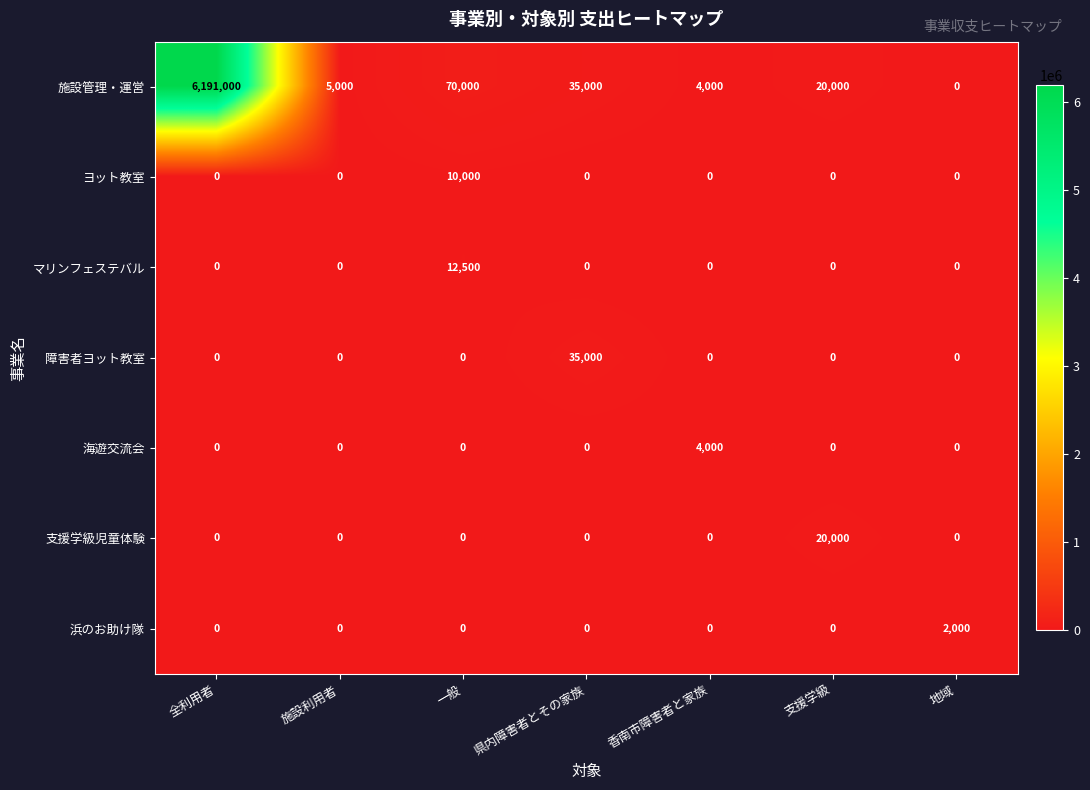

How many categories are shown in the chart?

7